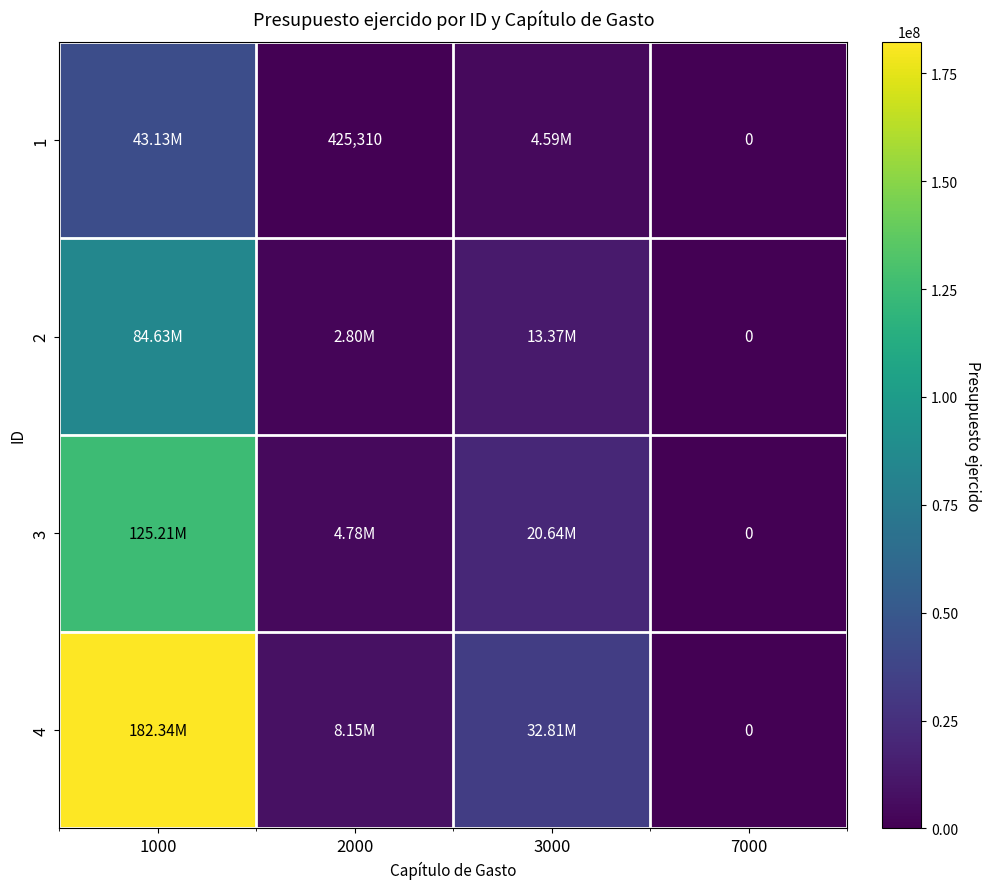

How many categories are shown in the chart?

4